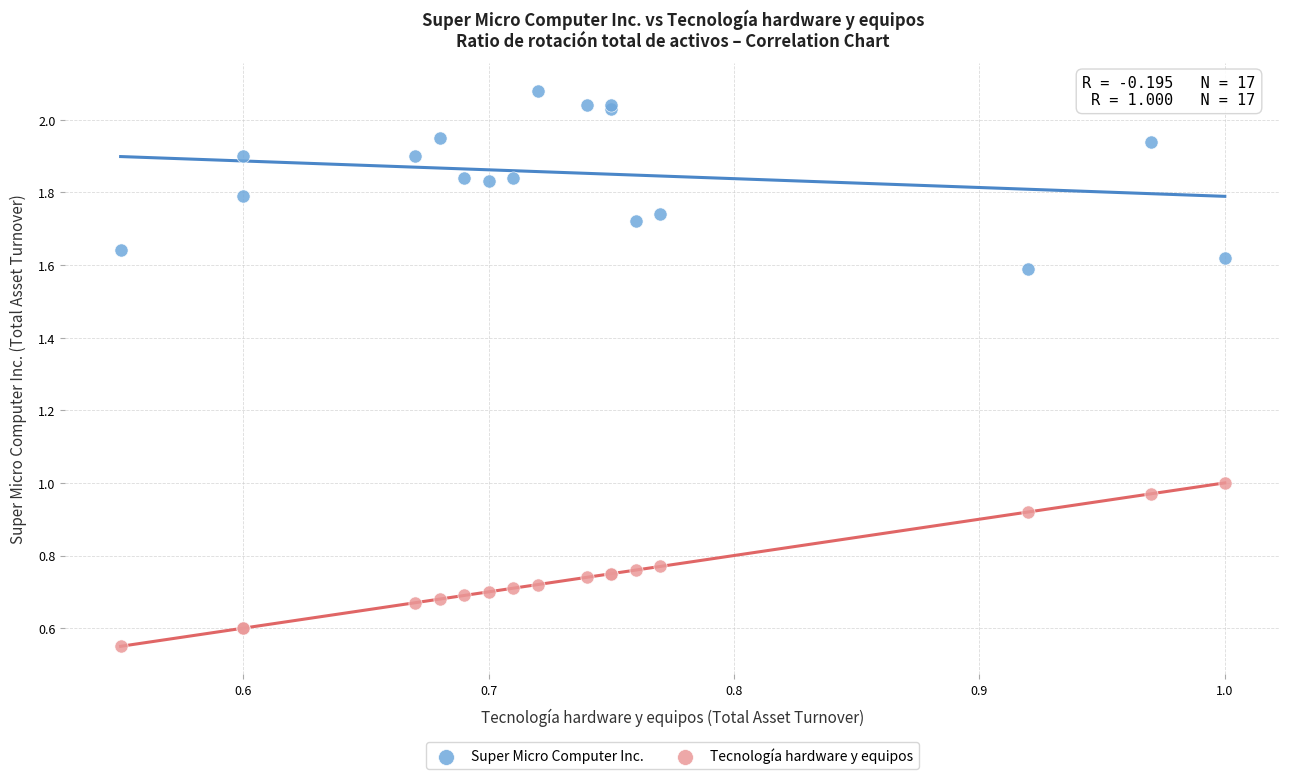

Which series contains the lowest Y value?

Tecnología hardware y equipos